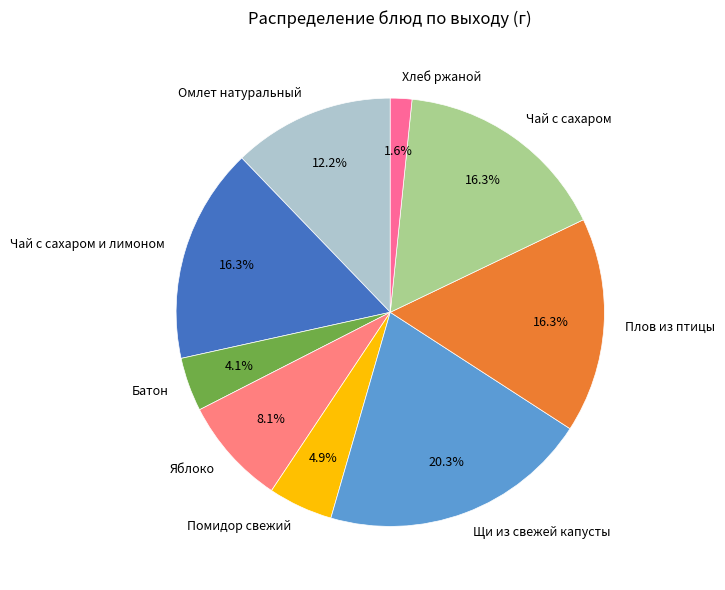

To the nearest percent, what is the difference between the largest and smallest slice percentages?

19%